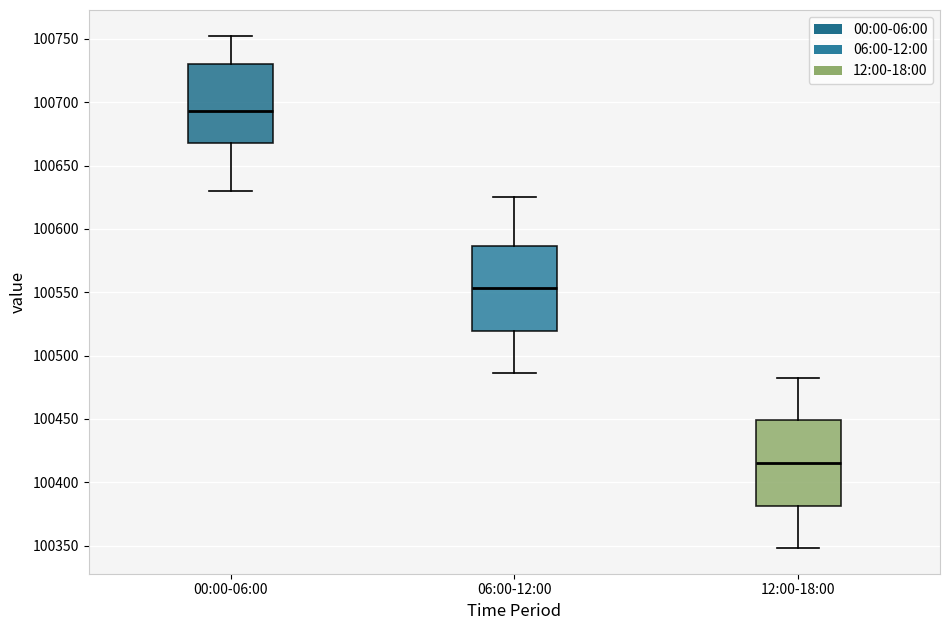

Reading left to right, transcribe this box plot: for each box, give where its median line is, the range the box spans, and where its two whiskers end, as read against the y-axis. The values are not printed on the chart, so give them approximately, as read against the axis.

00:00-06:00: median 100695, box 100670 to 100730, whiskers 100630 to 100755
06:00-12:00: median 100555, box 100520 to 100585, whiskers 100485 to 100625
12:00-18:00: median 100415, box 100380 to 100450, whiskers 100350 to 100485